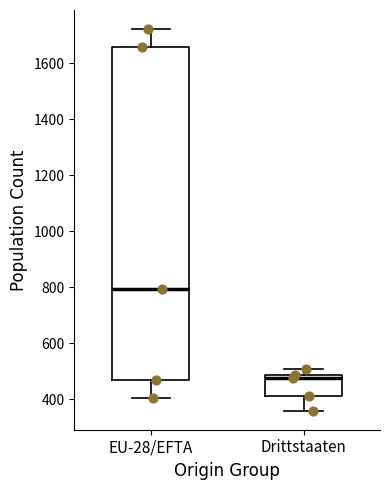

Which box's median line is the highest?

EU-28/EFTA